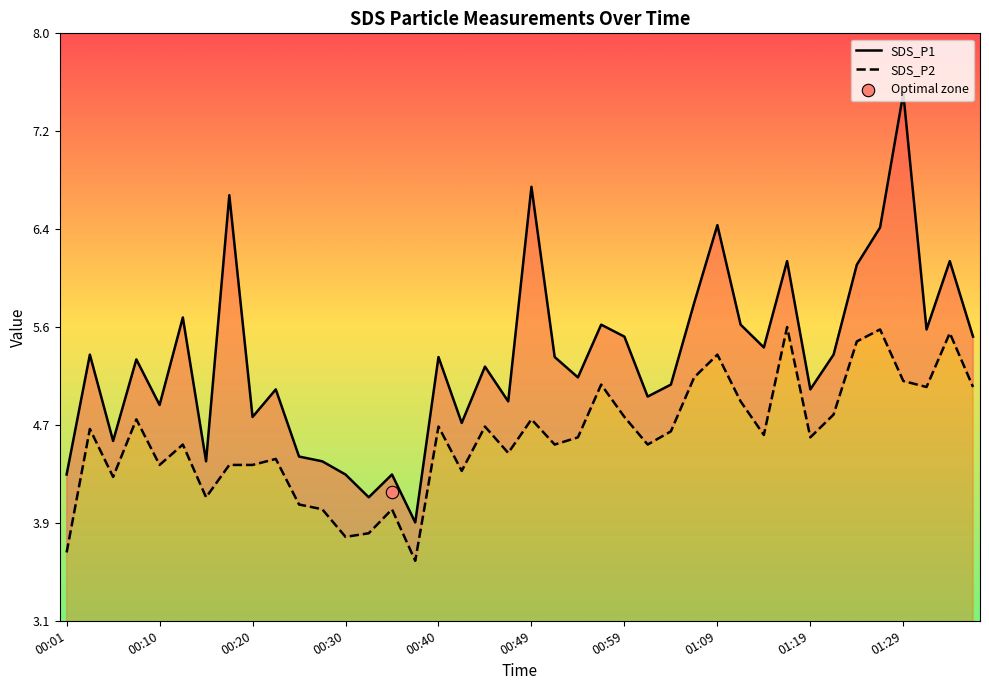

Is the value of SDS_P2 at 00:15 greater than the value of SDS_P1 at 00:42?

No